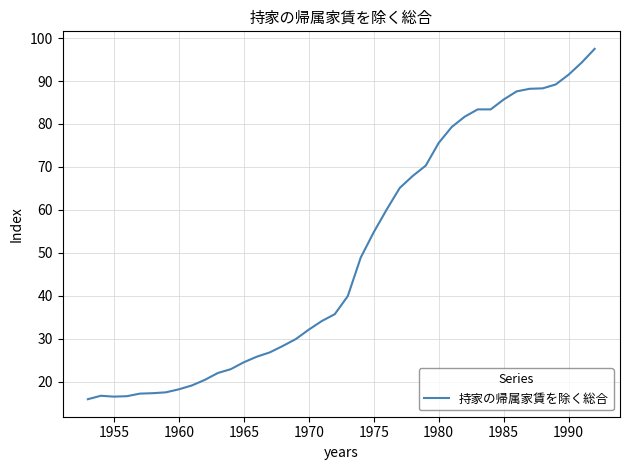

Count the number of categories in the chart.

40